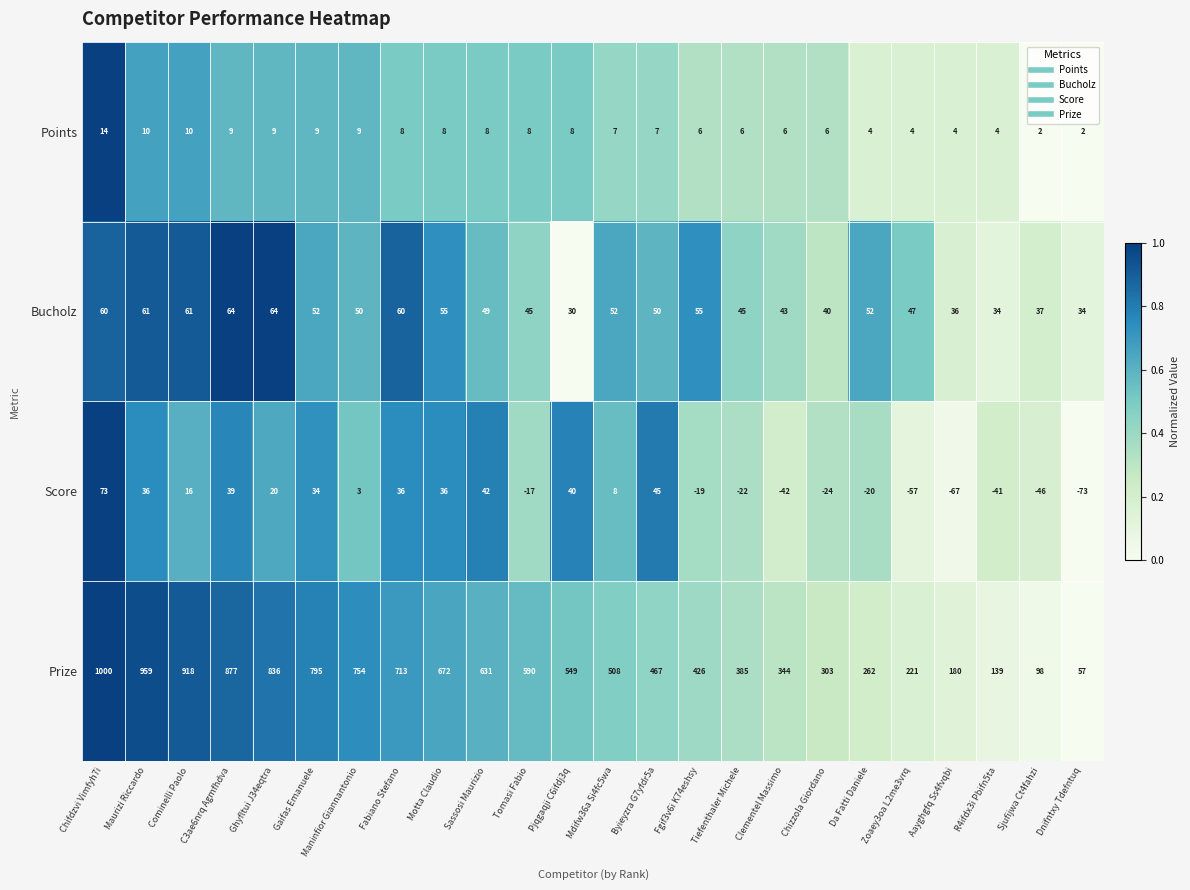

True or false: Bucholz has a value of 52 at Mdifw36a Si4fc5wa.

True